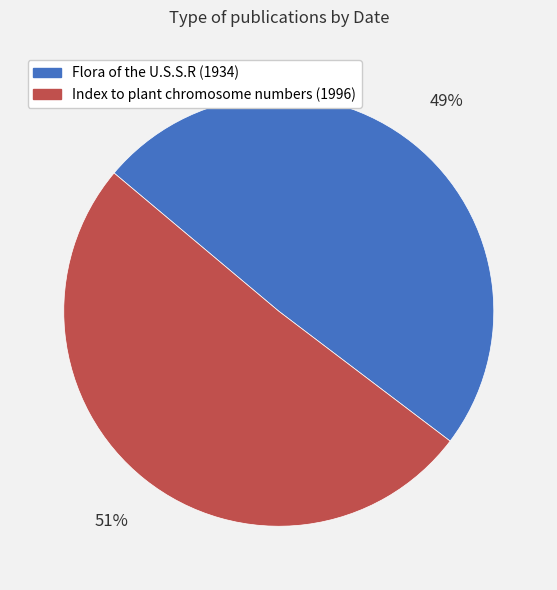

How many slices are in this pie chart?

2